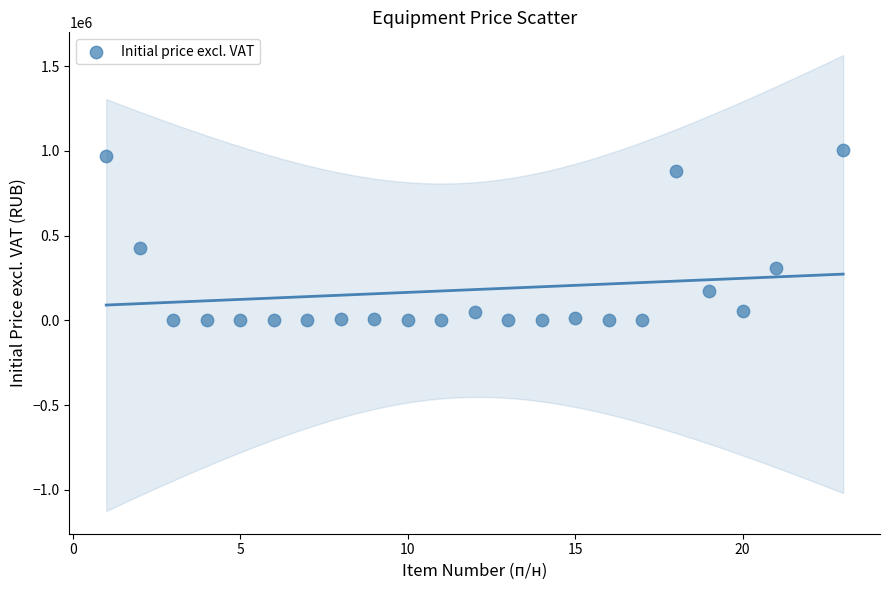

What Y value in the scatter plot is closest to 502545?

428400